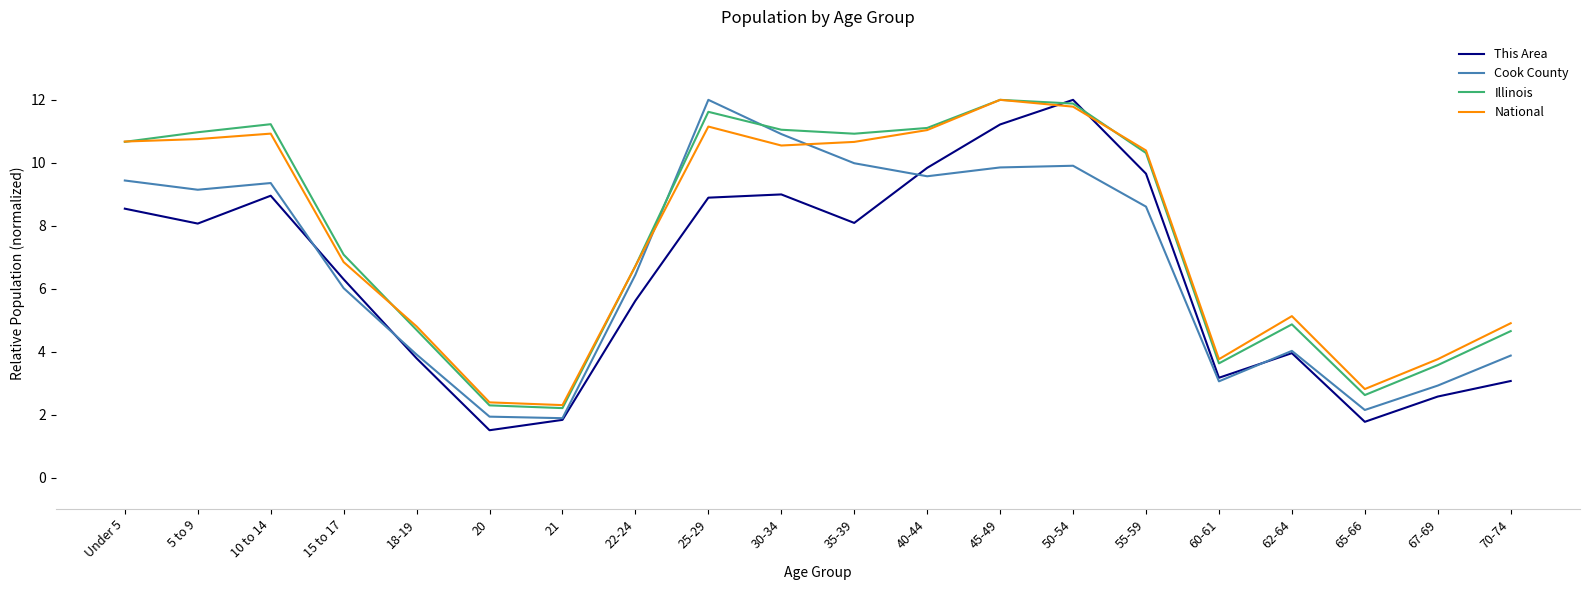

What is the highest value of the National series?

12.0